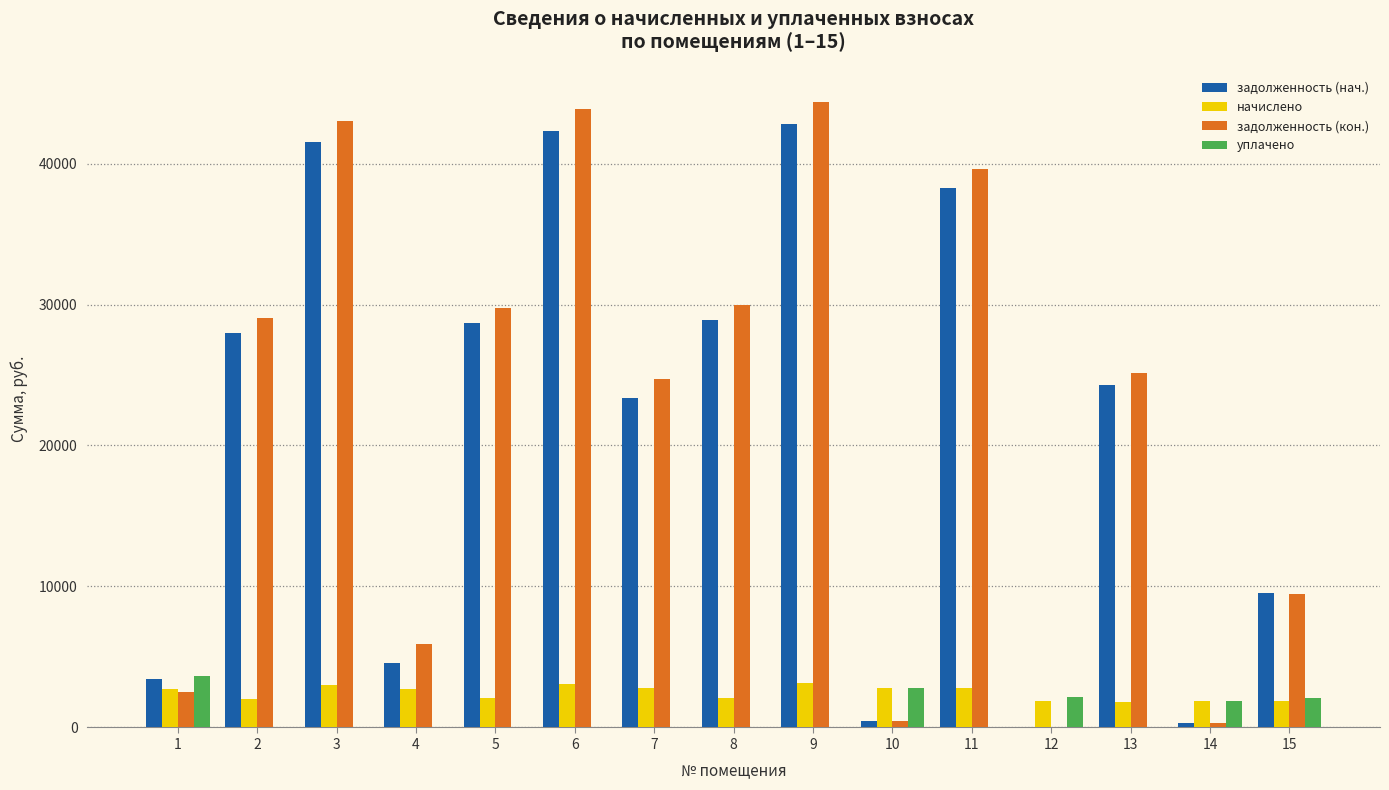

What is the sum of all уплачено values?

12506.9